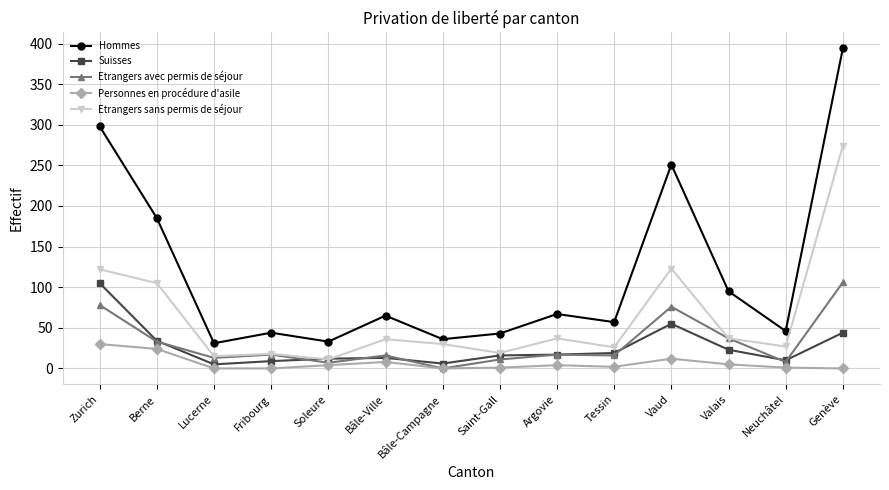

What is the difference between the maximum and minimum values in the Personnes en procédure d'asile series?

30